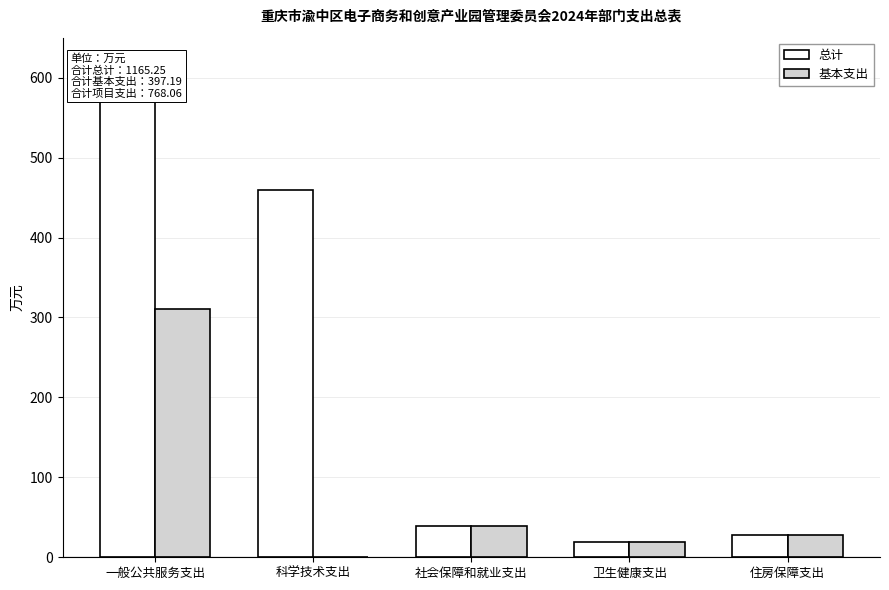

What is the minimum value for 总计?

19.6